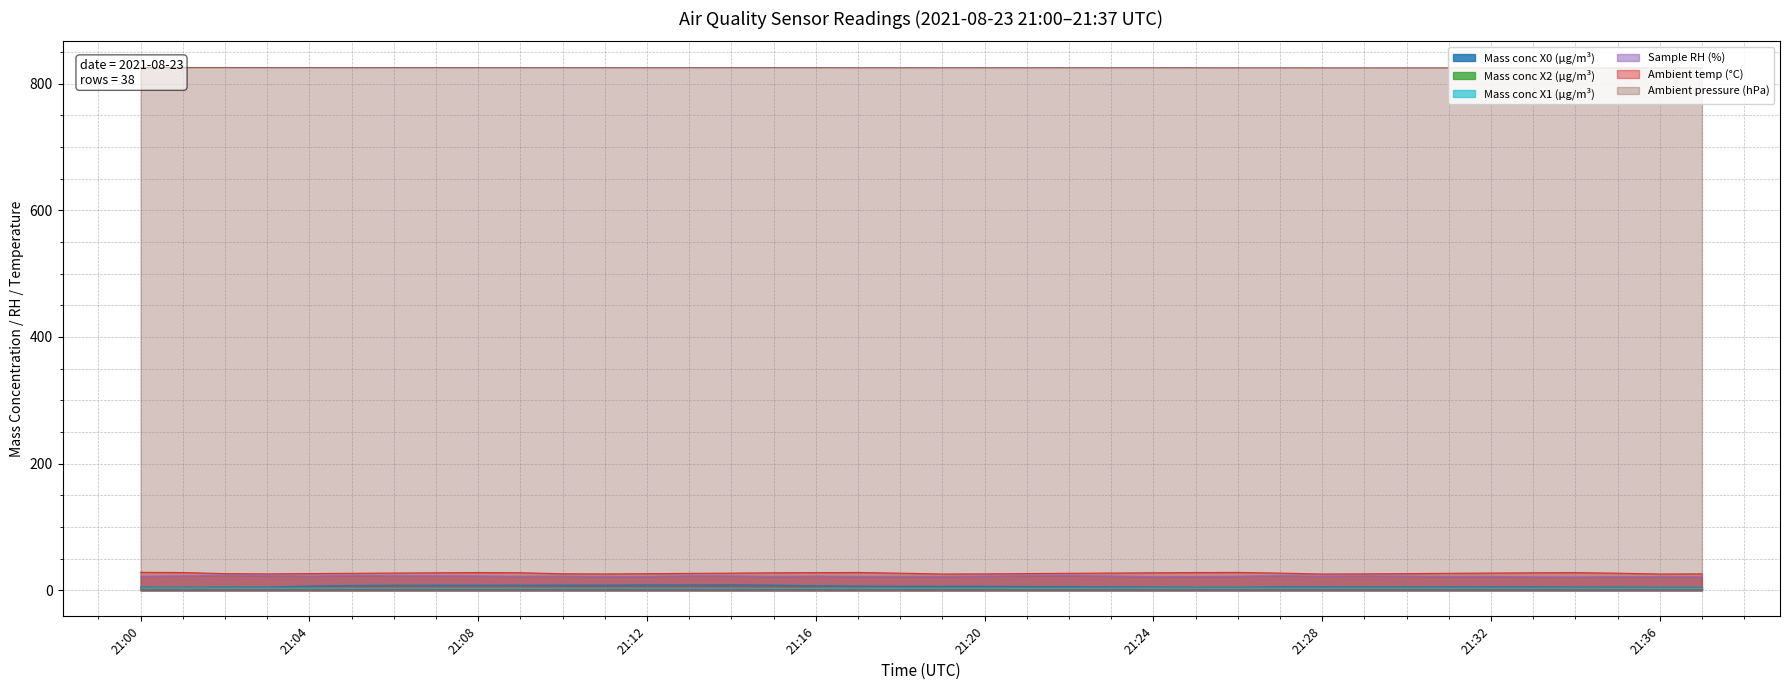

Rank the series at 21:23 from highest to lowest value.

Ambient pressure (hPa), Ambient temp (°C), Sample RH (%), Mass conc X0 (μg/m³), Mass conc X2 (μg/m³), Mass conc X1 (μg/m³)